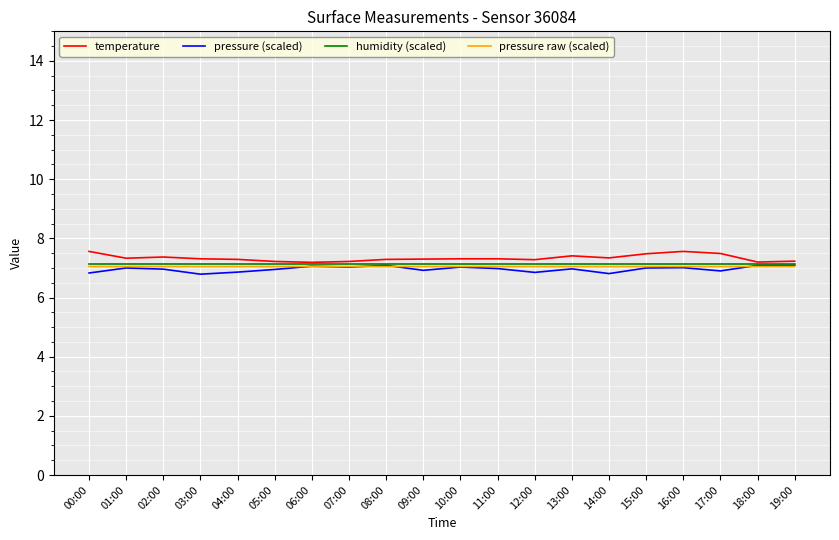

What is the average value of the pressure raw (scaled) series?

7.0